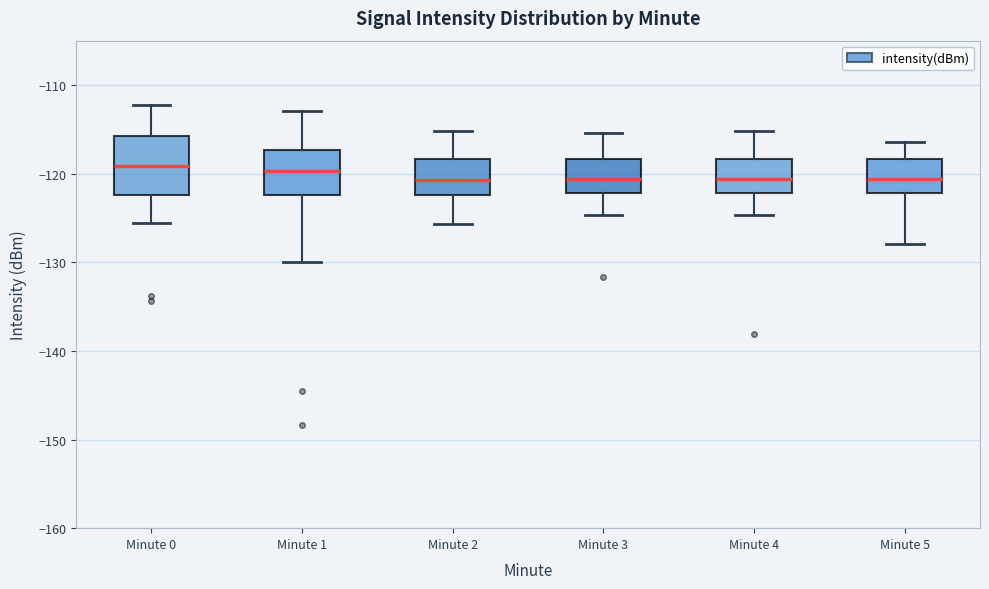

Reading left to right, read every box against the y-axis: the position of its median line, the range the box covers, and the ends of its whiskers. The values are not printed on the chart, so give them approximately, as read against the axis.

Minute 0: median -119, box -122 to -116, whiskers -126 to -112
Minute 1: median -120, box -122 to -117, whiskers -130 to -113
Minute 2: median -121, box -122 to -118, whiskers -126 to -115
Minute 3: median -121, box -122 to -118, whiskers -125 to -115
Minute 4: median -121, box -122 to -118, whiskers -125 to -115
Minute 5: median -121, box -122 to -118, whiskers -128 to -116